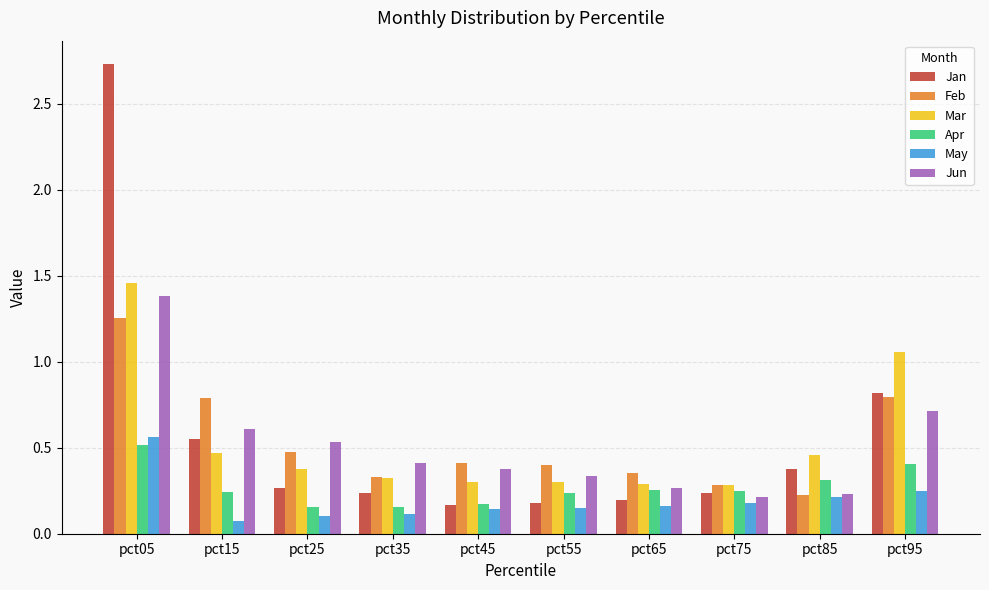

Rank the series by their maximum value, from highest to lowest.

Jan, Mar, Jun, Feb, May, Apr